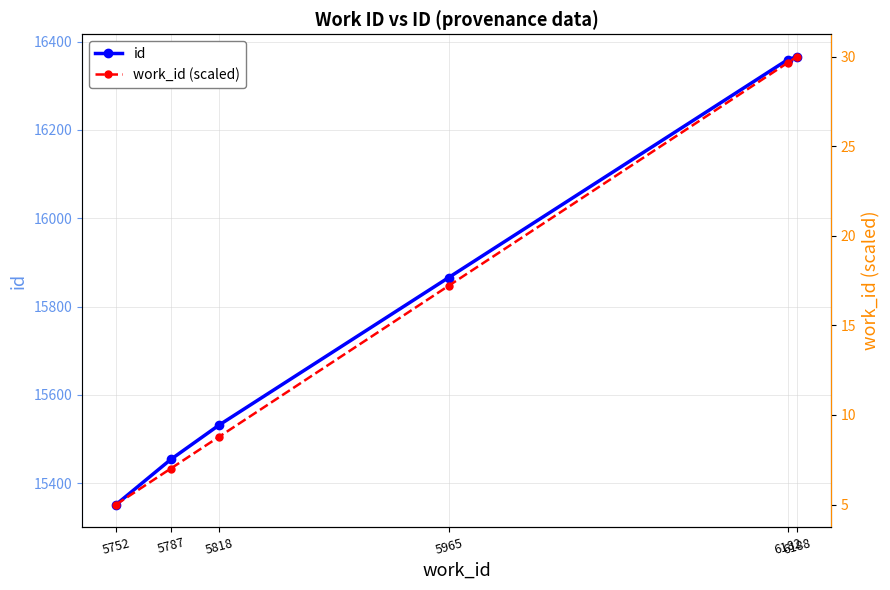

Where does the id series first go above 15866?

6182